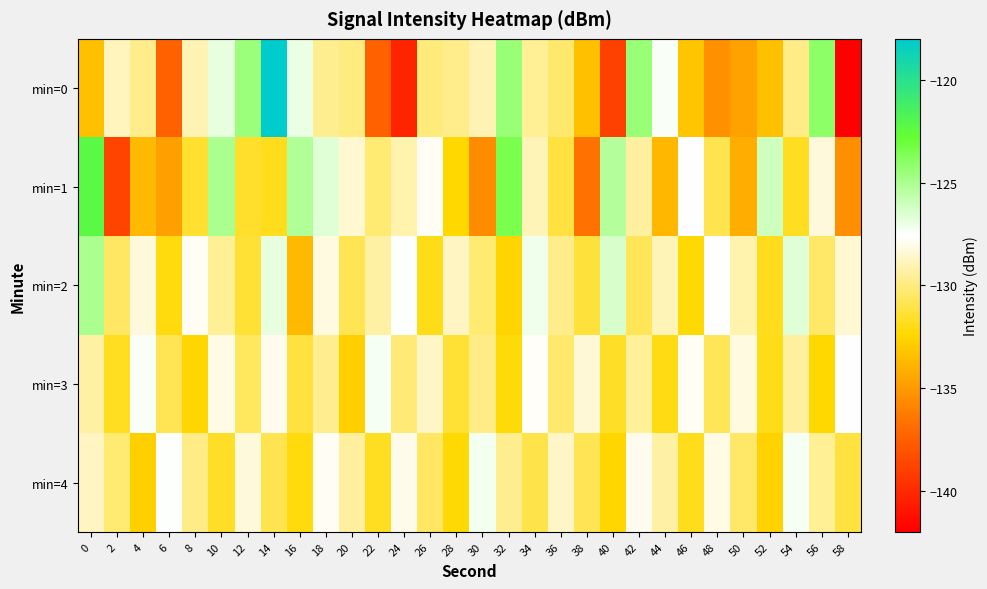

Count the number of data series in this chart.

5